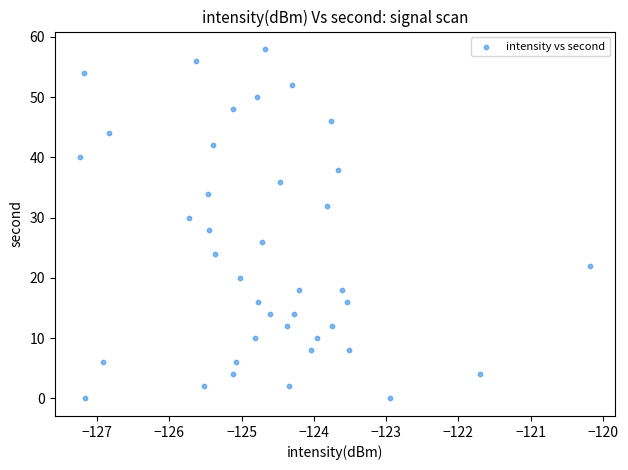

What is the range of Y values (max minus min)?

58